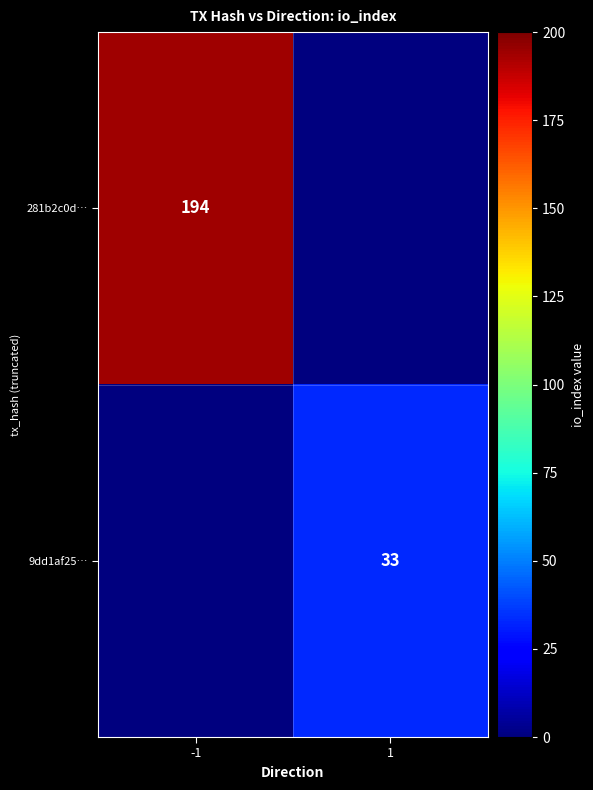

Is it true that 9dd1af25… equals 33 at 1?

True